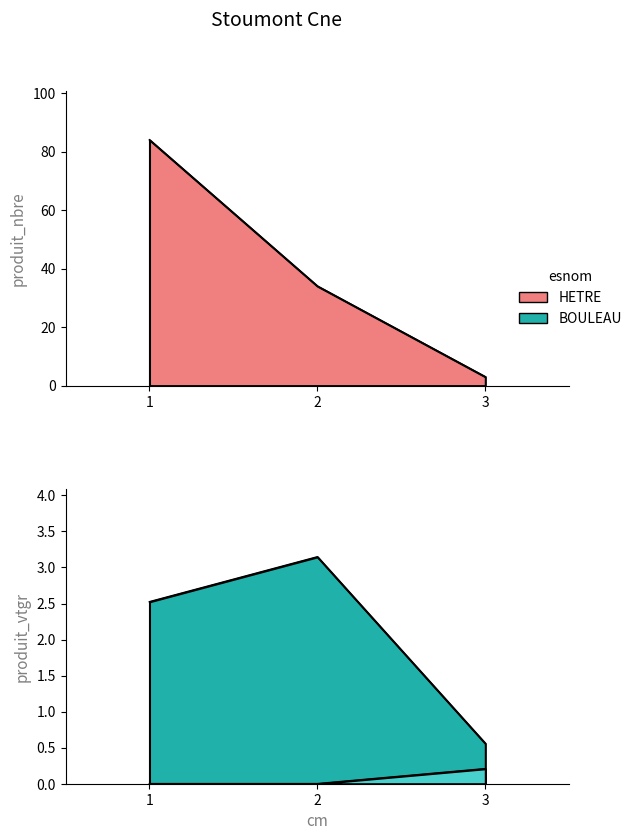

The BOULEAU series shows 0.2 at 3. True or false?

True